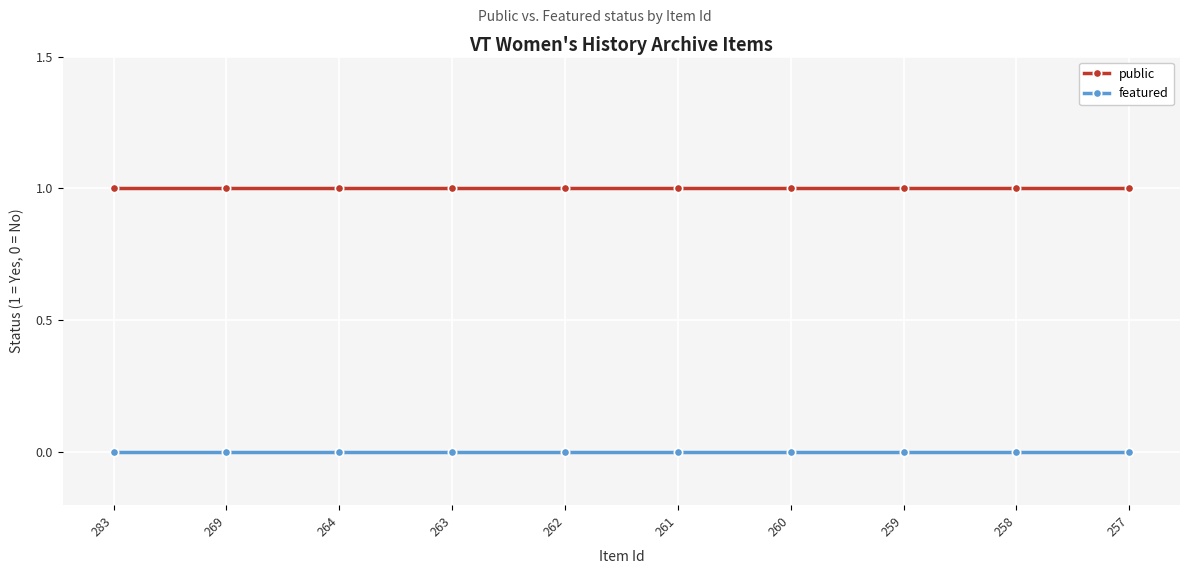

Is it true that featured equals 0 at 257?

True